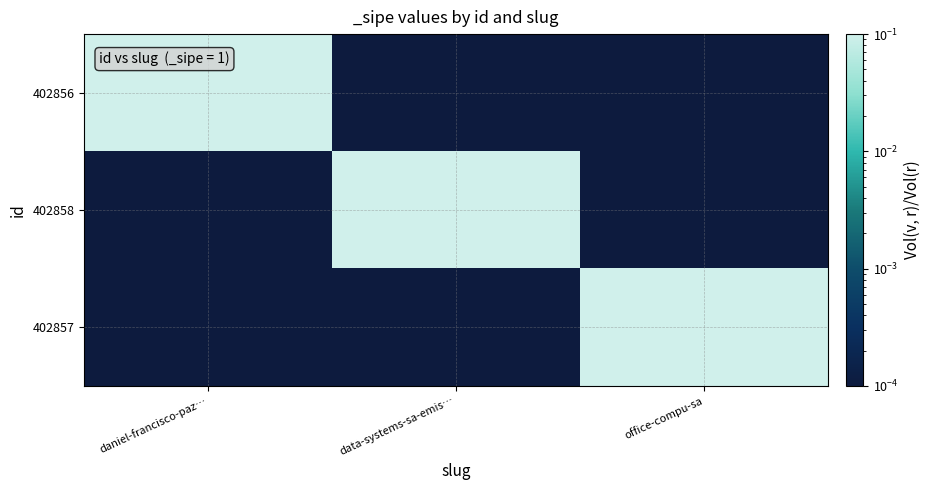

What is the total value across all series at office-compu-sa?

1.0